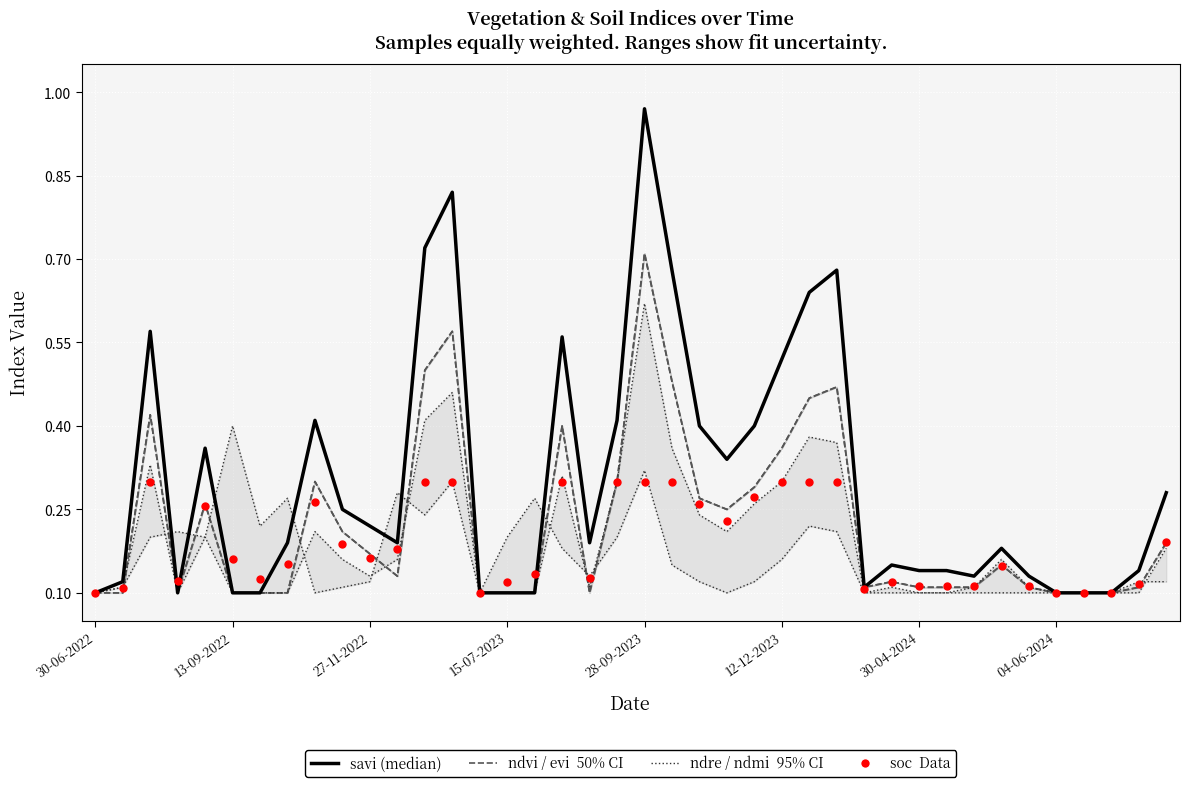

At which category is the sum across all series the highest?

28-09-2023